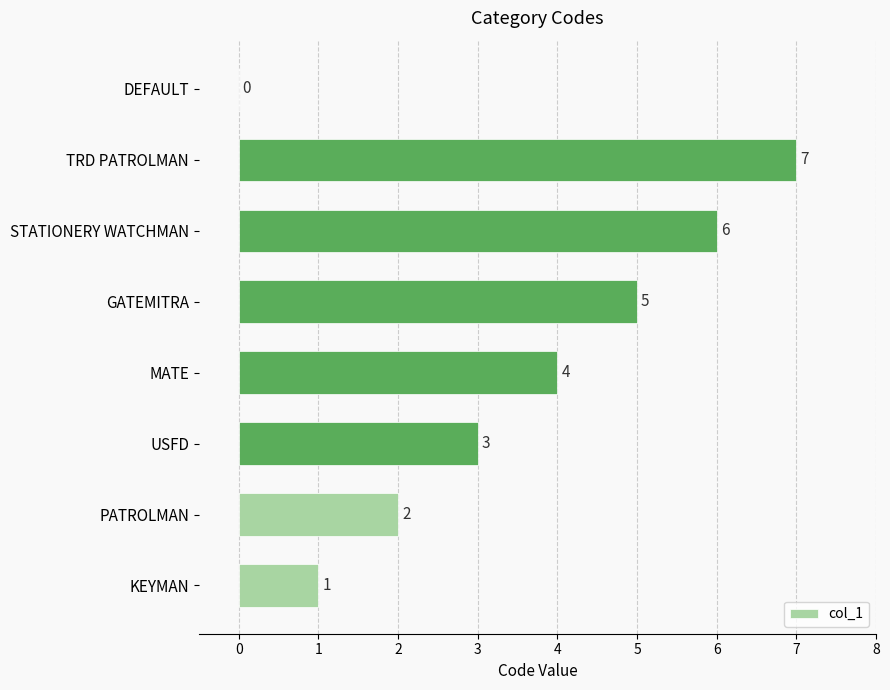

Which category has the highest value across all series?

TRD PATROLMAN